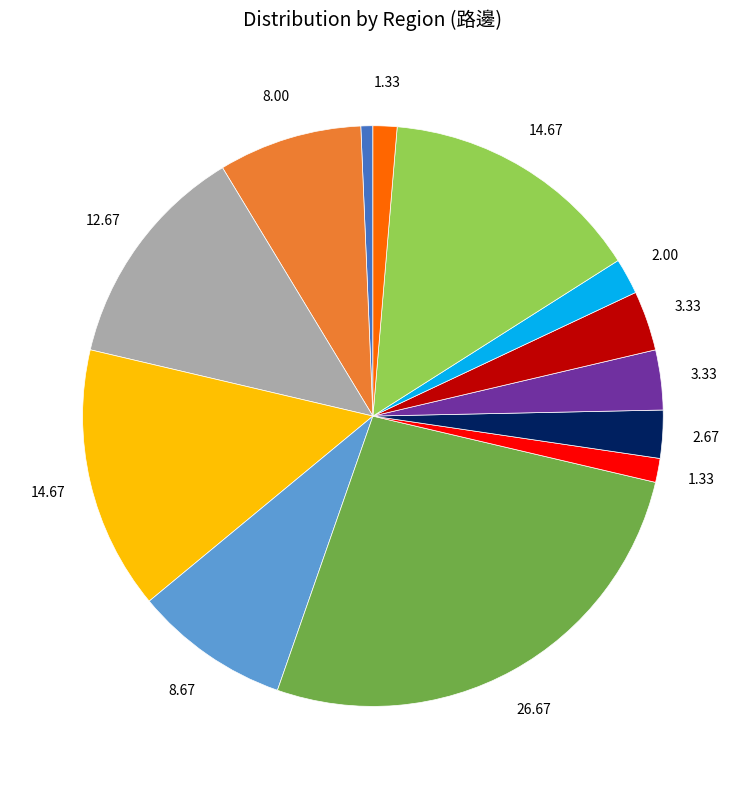

Is there a majority slice in this chart?

No